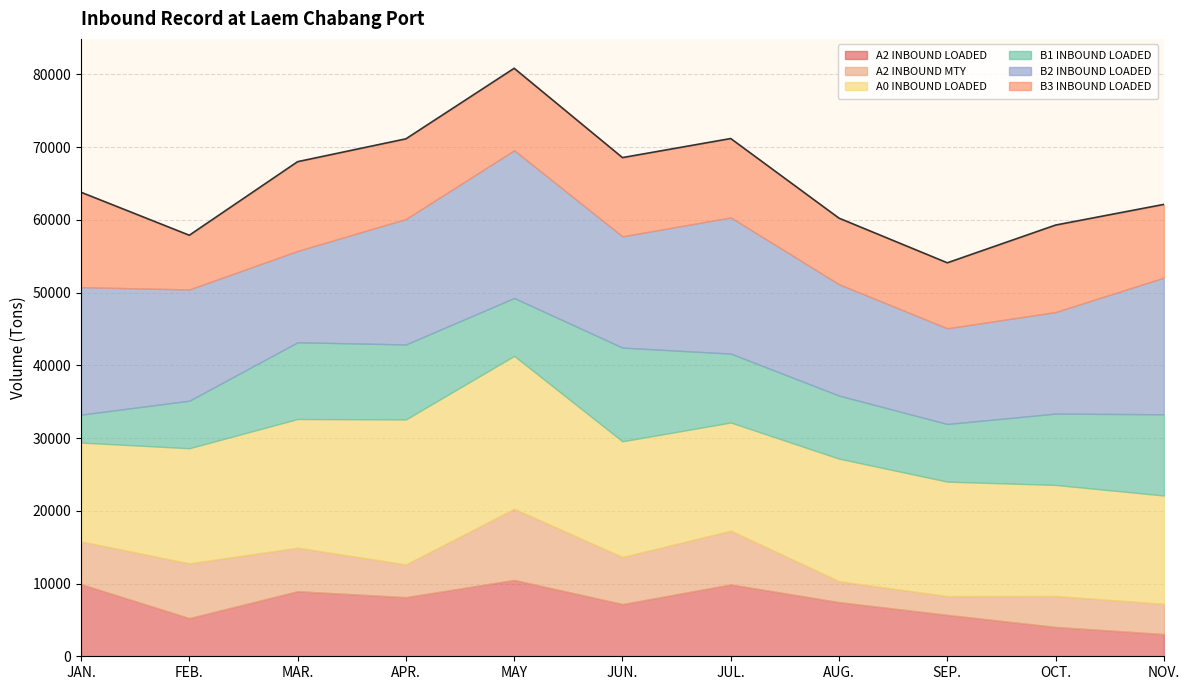

Does the chart display data point markers on the line(s)?

No